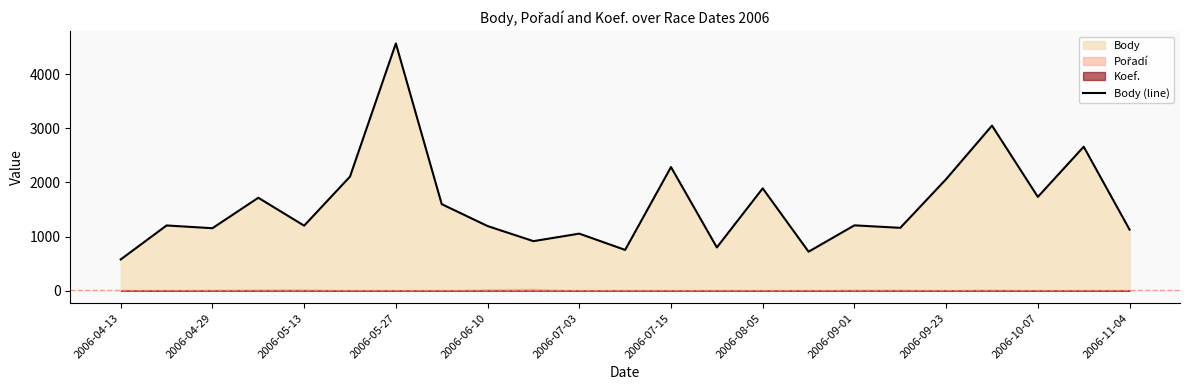

What is the maximum value for Body (line)?

4570